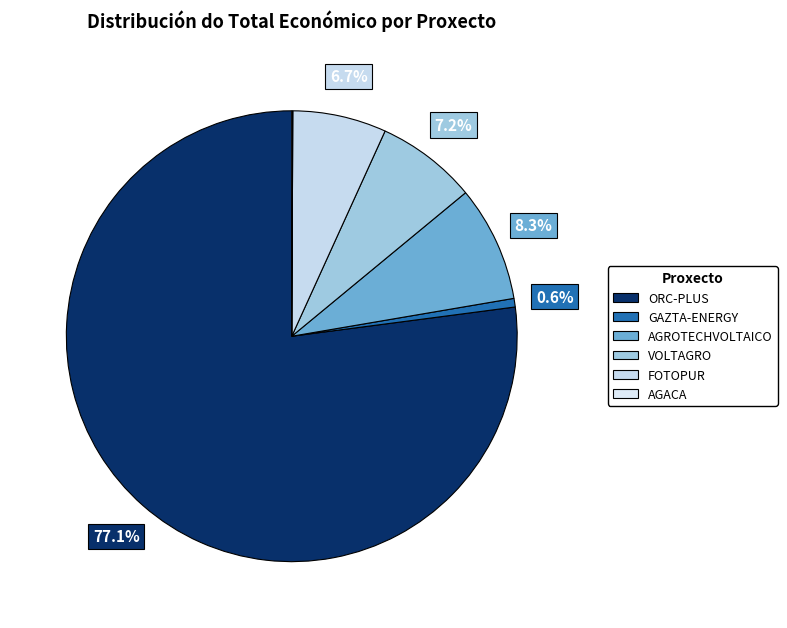

Count the number of slices in the pie.

6